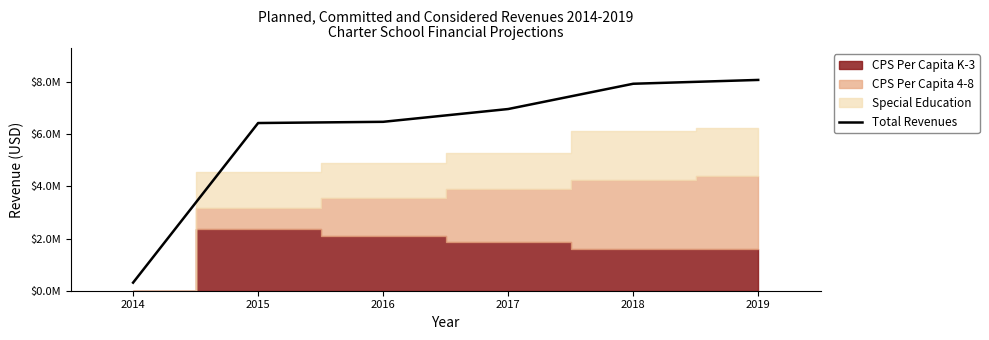

True or false: the data shows 6965809.3 at 2017.

True